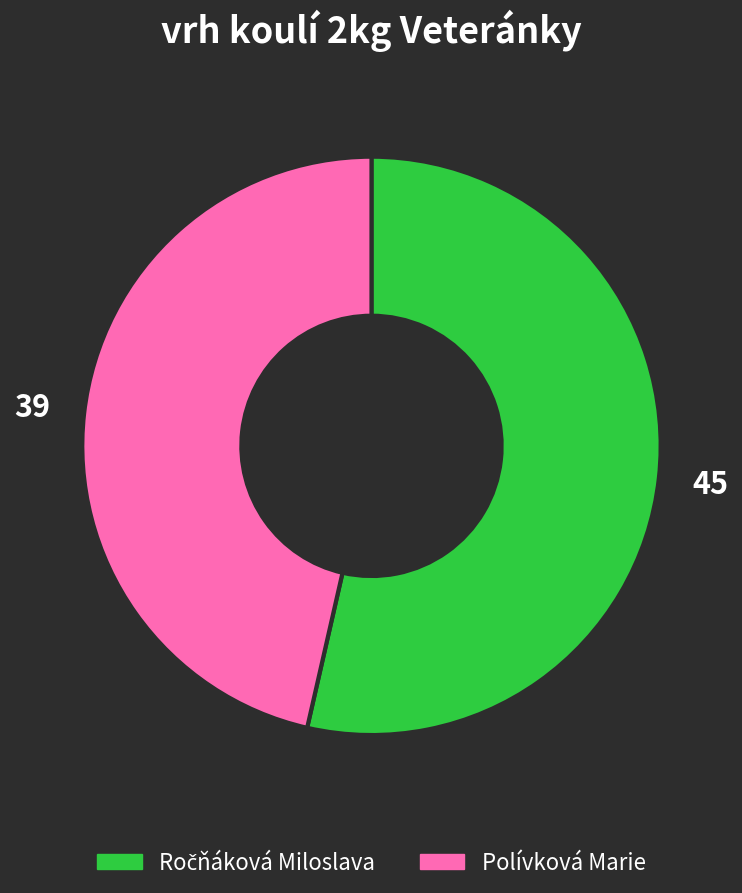

Which category has the smallest portion of the pie?

Polívková Marie